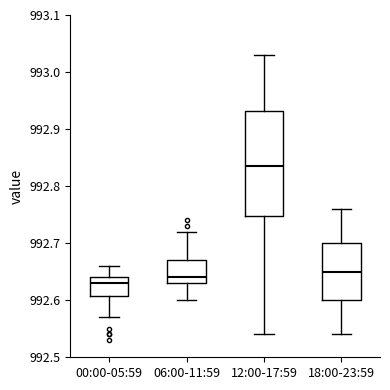

Which box is the tallest, from its lower edge to its upper edge?

12:00-17:59